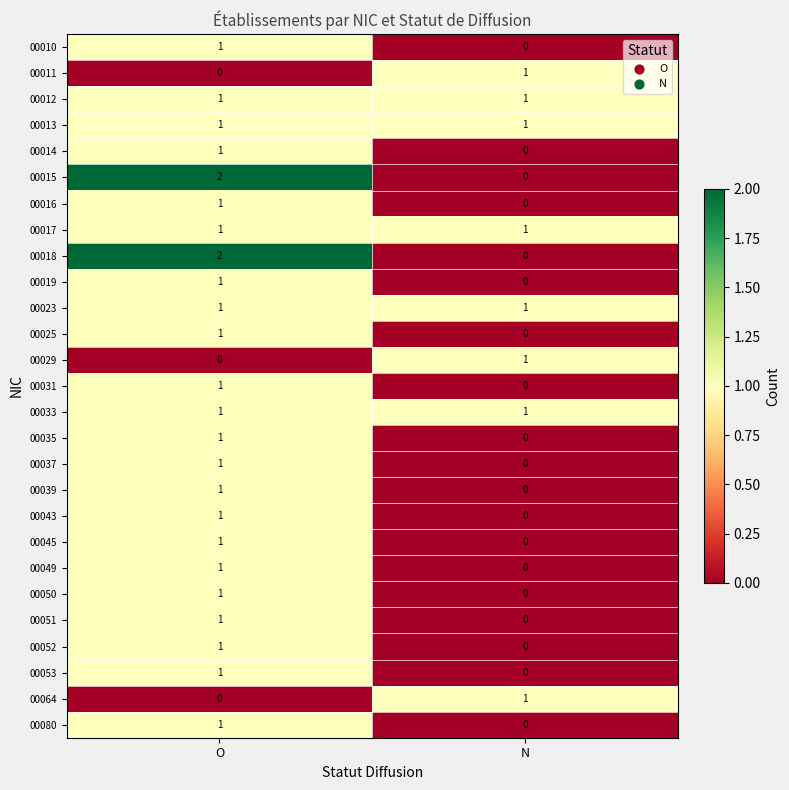

Rank the categories by 00053 value from highest to lowest.

O, N